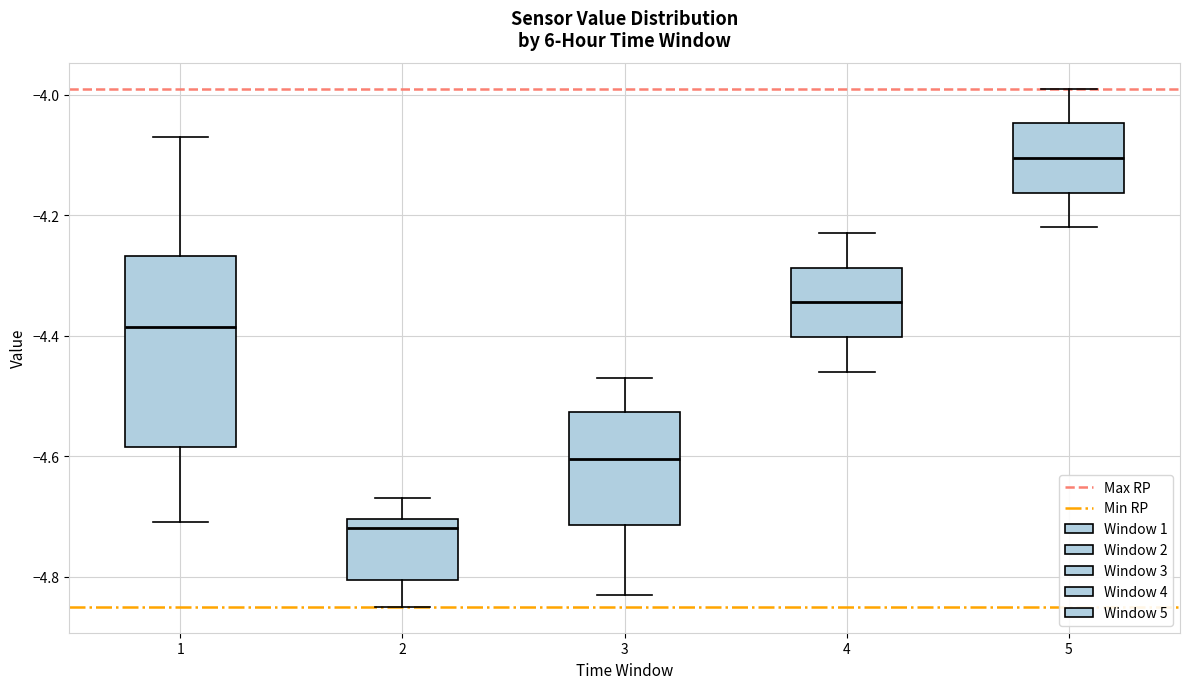

Where is the upper edge of the box at x = 3 on the y-axis? The values are not printed on the chart, so give them approximately, as read against the axis.

-4.52